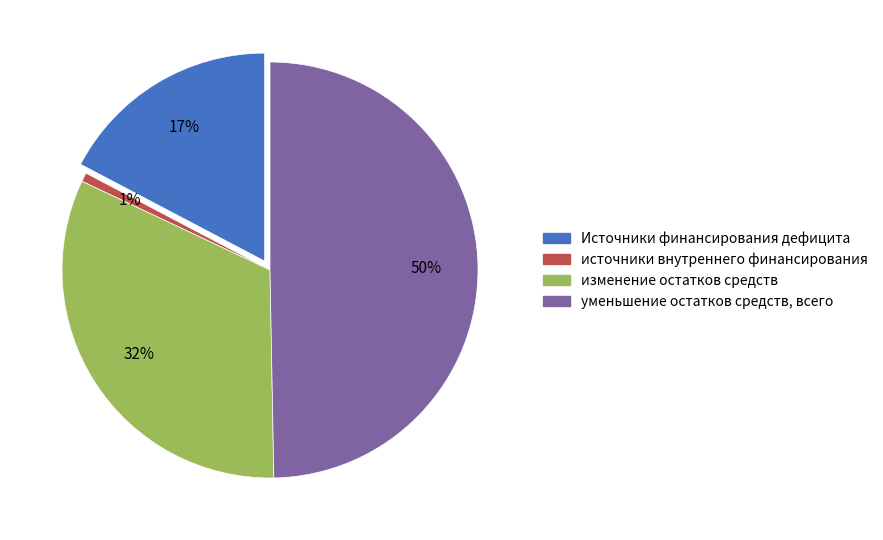

To the nearest percent, what portion does 720 represent?

50%